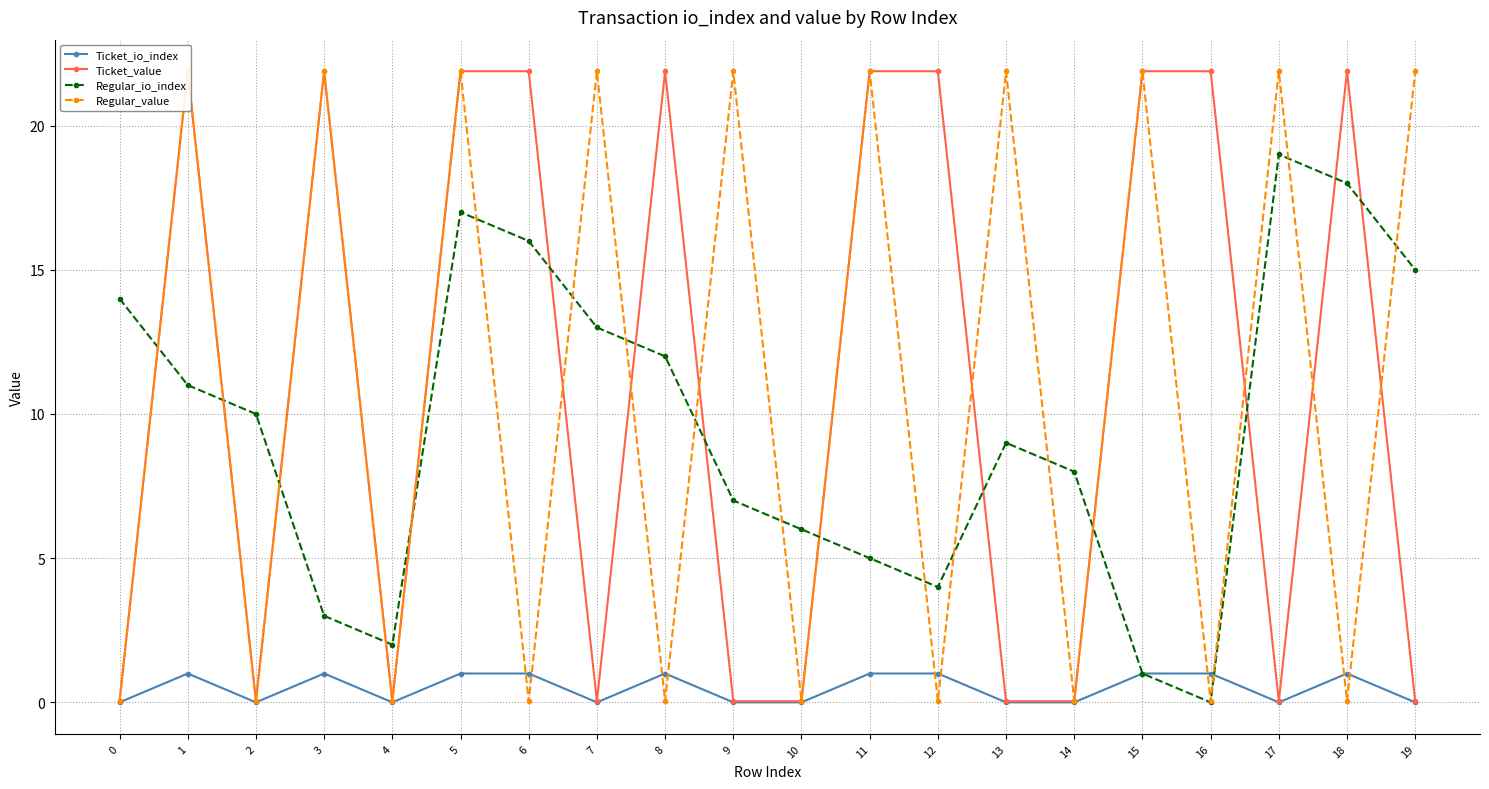

What are all the series names shown in the legend?

Ticket_io_index, Ticket_value, Regular_io_index, Regular_value